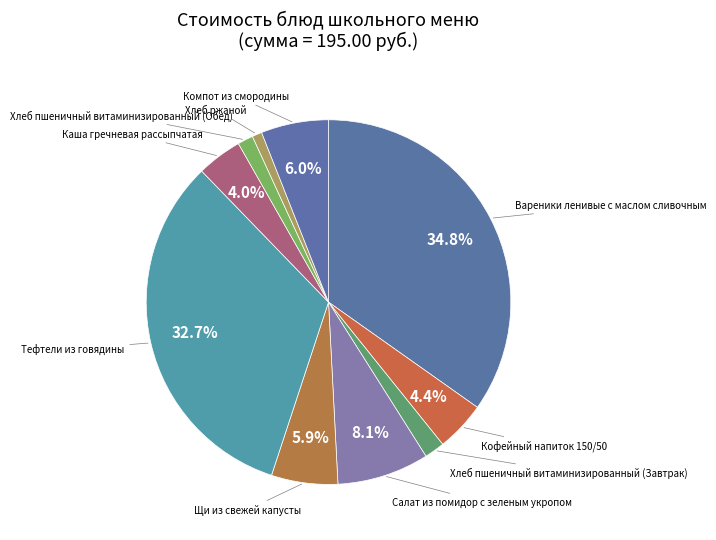

Count the number of slices in the pie.

10